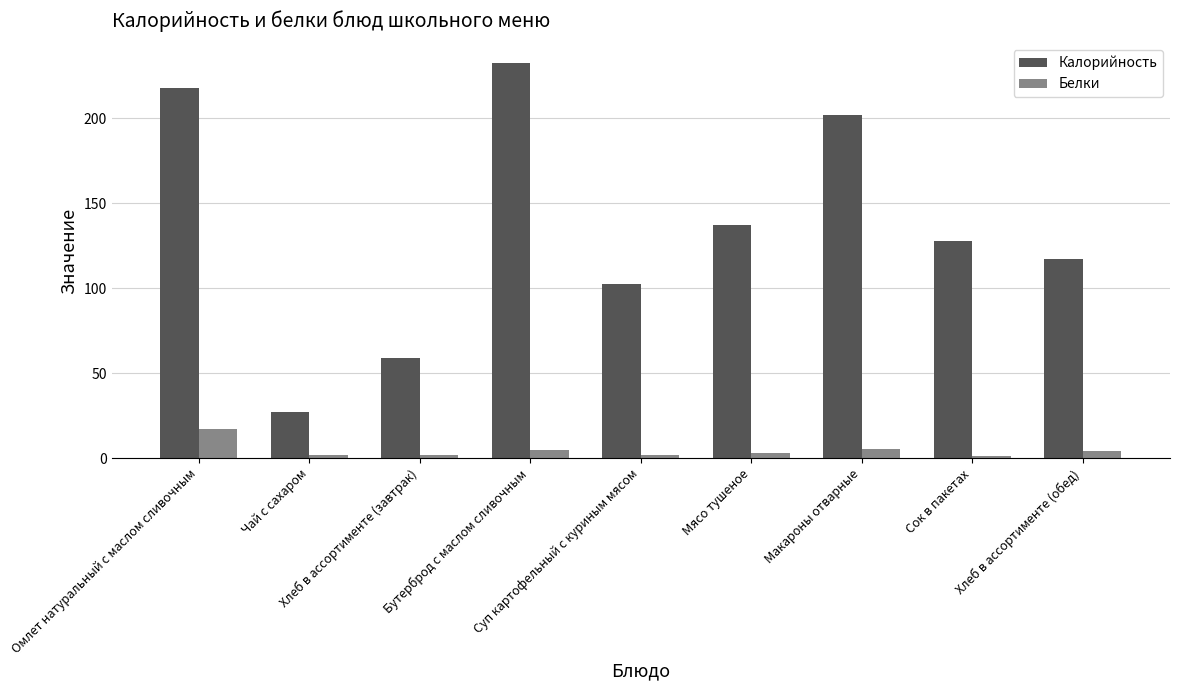

What is the difference between the maximum and second lowest values in the Белки series?

15.2